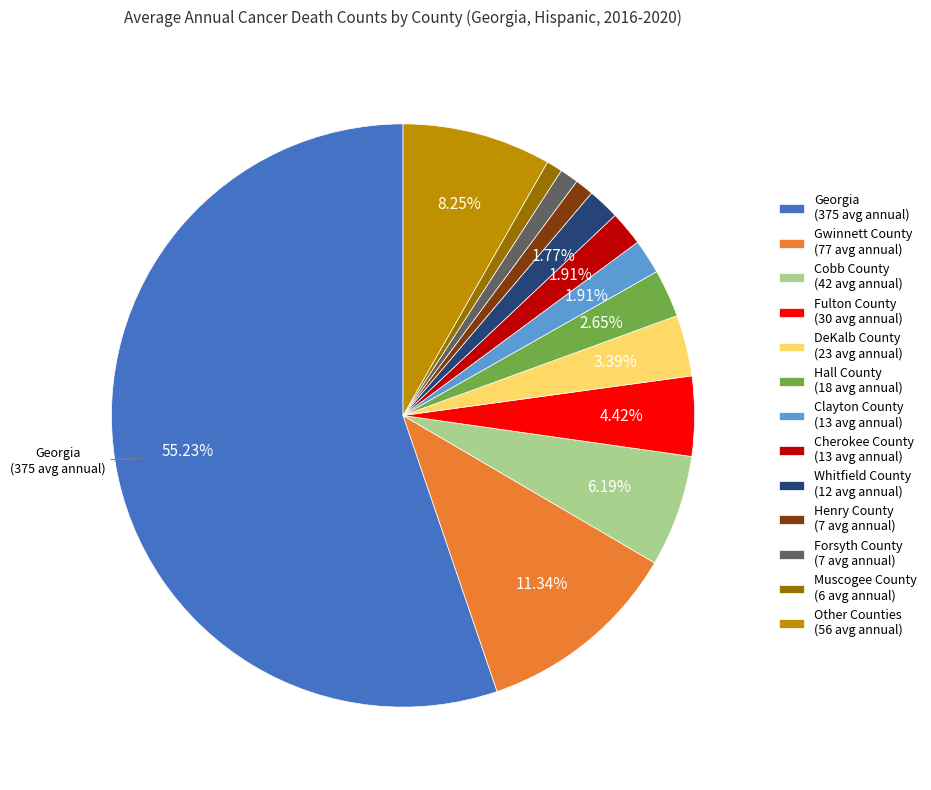

Is there any slice that represents more than half of the pie?

Yes